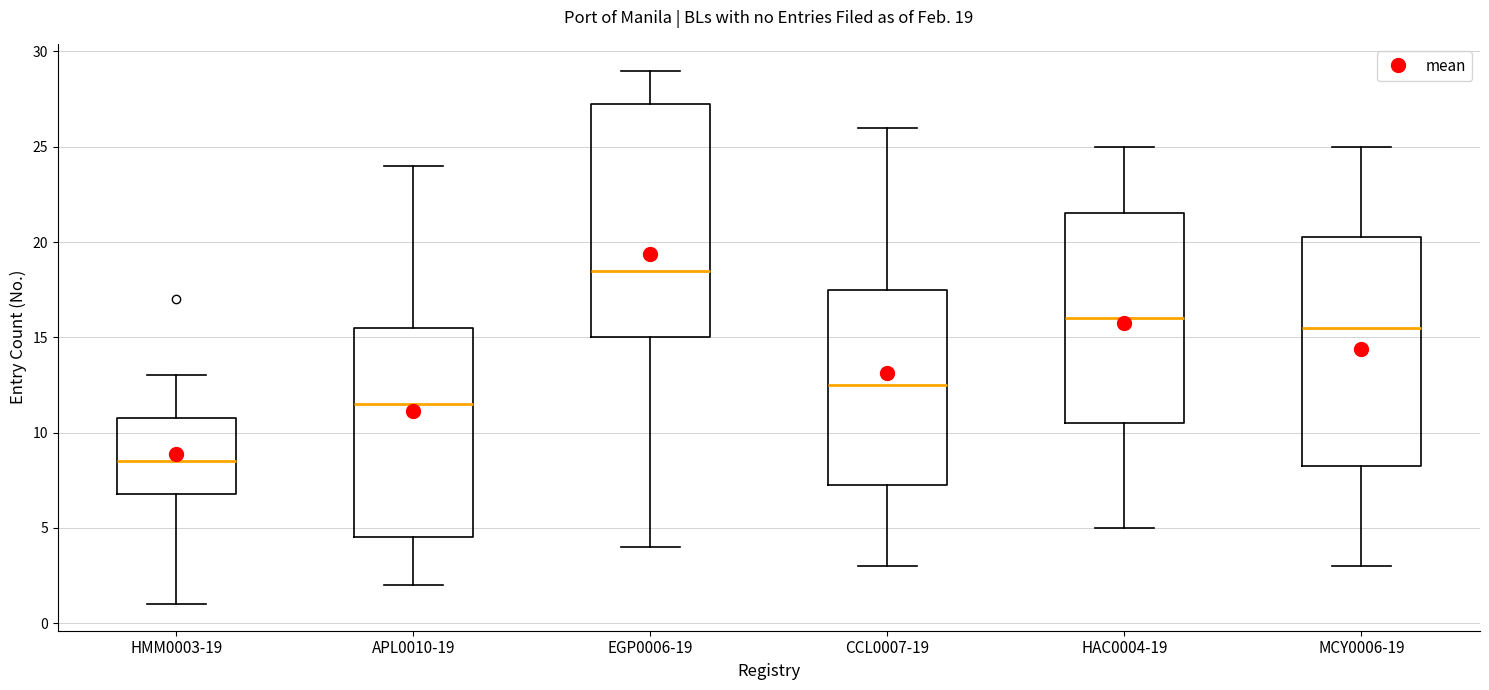

Which box's median line is the lowest?

HMM0003-19